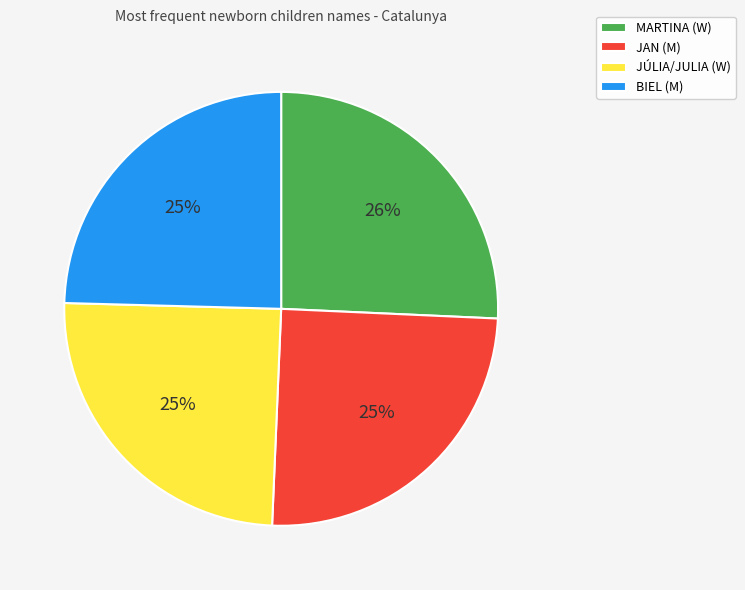

Which slice is the largest?

MARTINA (W)